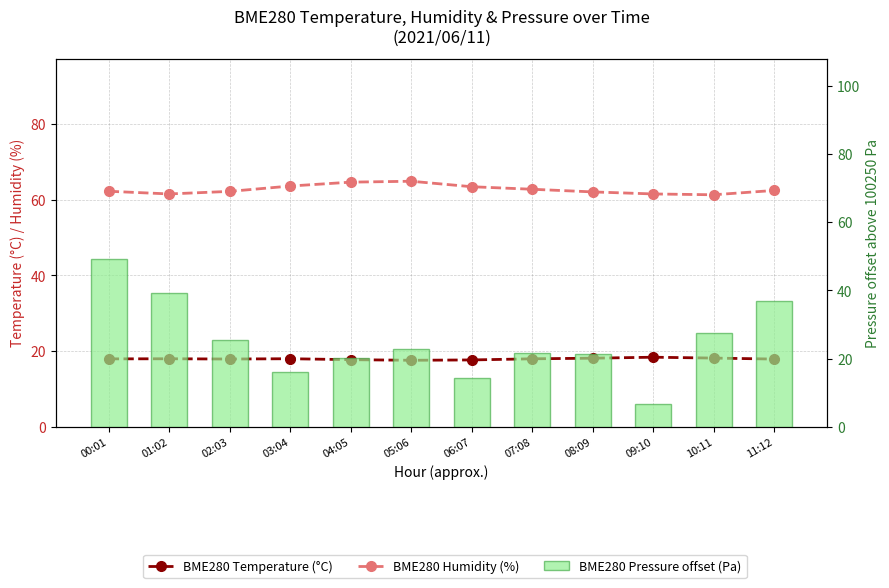

What is the label of the 9th bar from the right?

03:04